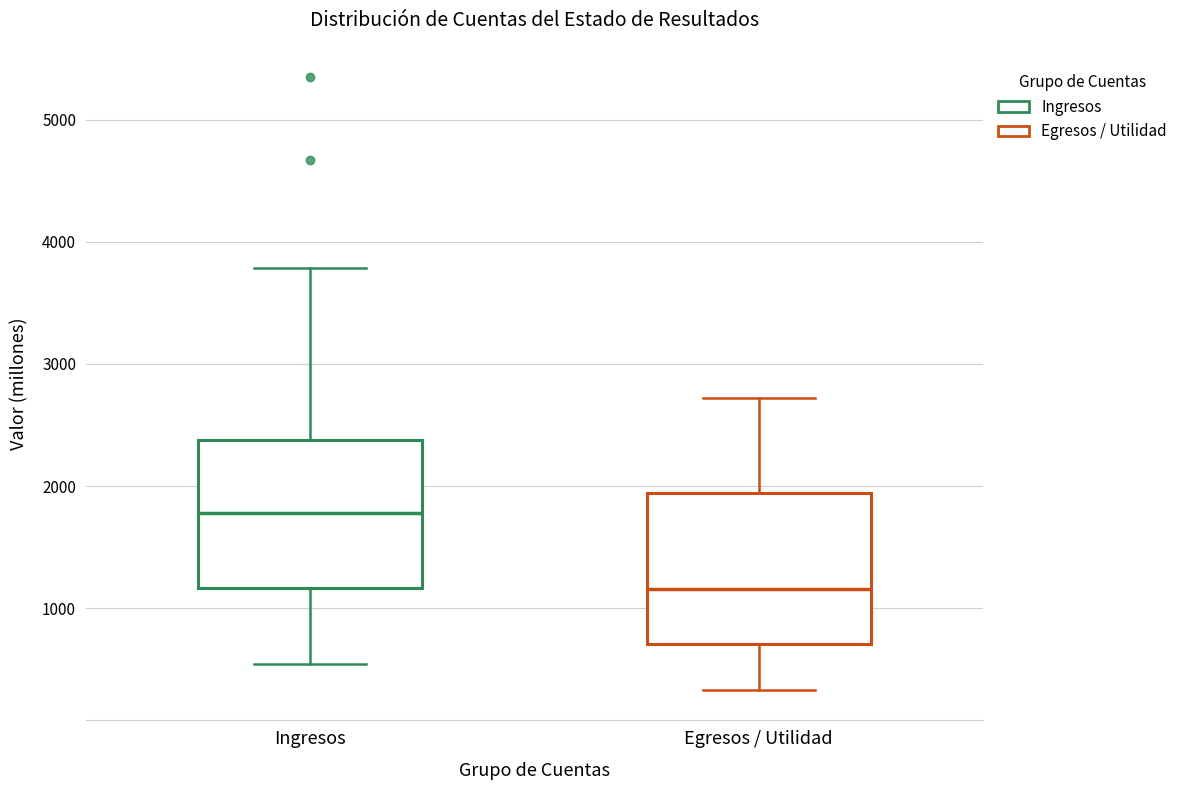

Reading left to right, transcribe this box plot: for each box, give where its median line is, the range the box spans, and where its two whiskers end, as read against the y-axis. The values are not printed on the chart, so give them approximately, as read against the axis.

Ingresos: median 1800, box 1200 to 2400, whiskers 500 to 3800
Egresos / Utilidad: median 1200, box 700 to 1900, whiskers 300 to 2700